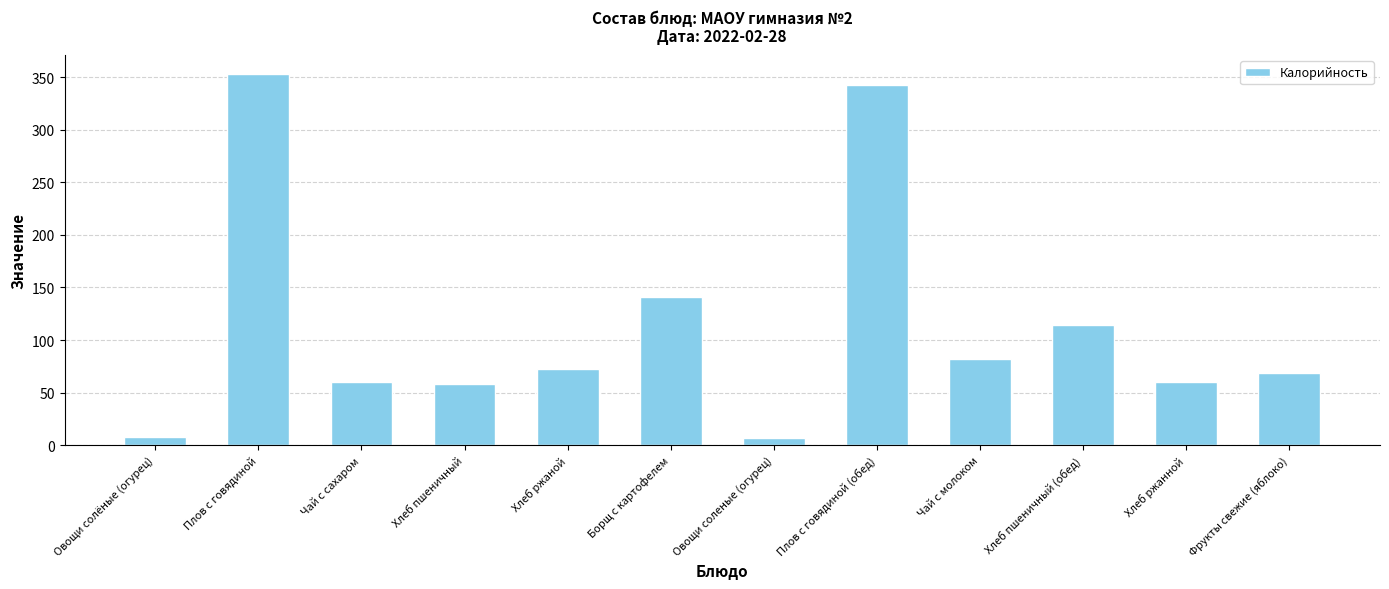

What is the ratio of the value at Борщ с картофелем to the value at Хлеб пшеничный?

2.4